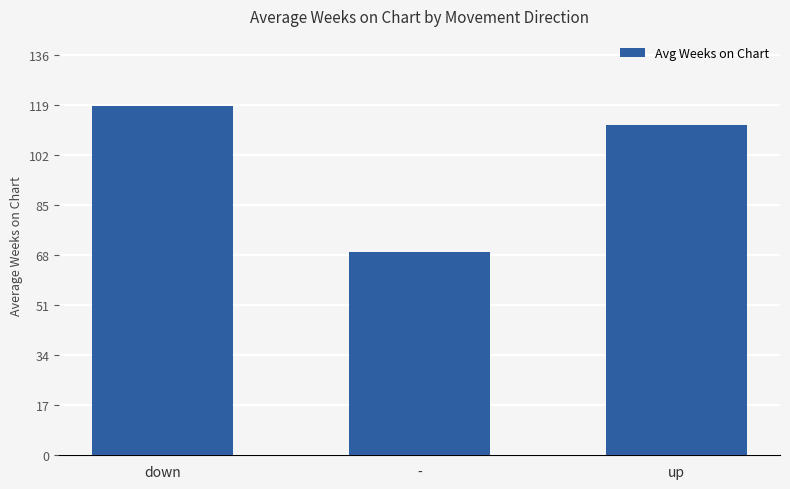

At which category does the chart reach its minimum across all series?

-